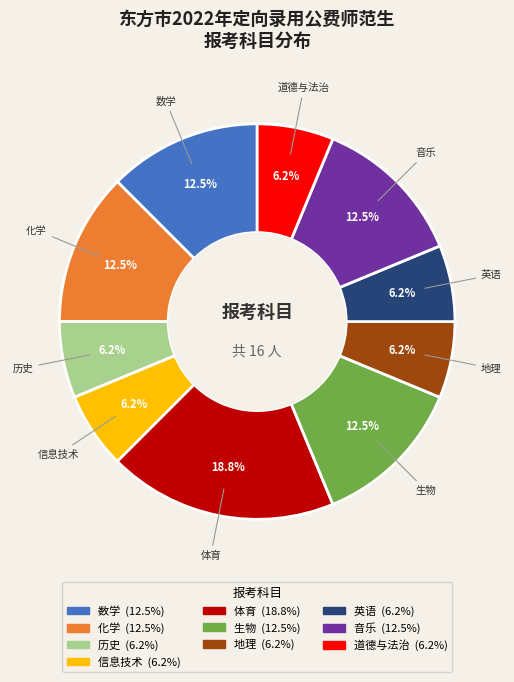

Is there a majority slice in this chart?

No